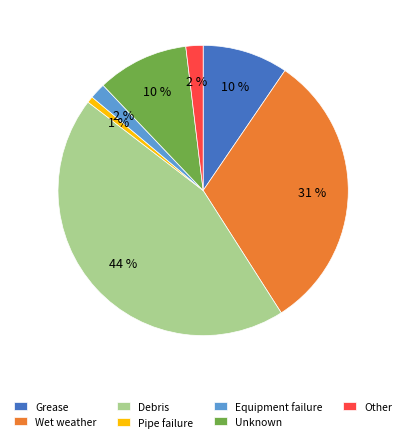

Which has a higher value, Equipment failure or Pipe failure?

Equipment failure